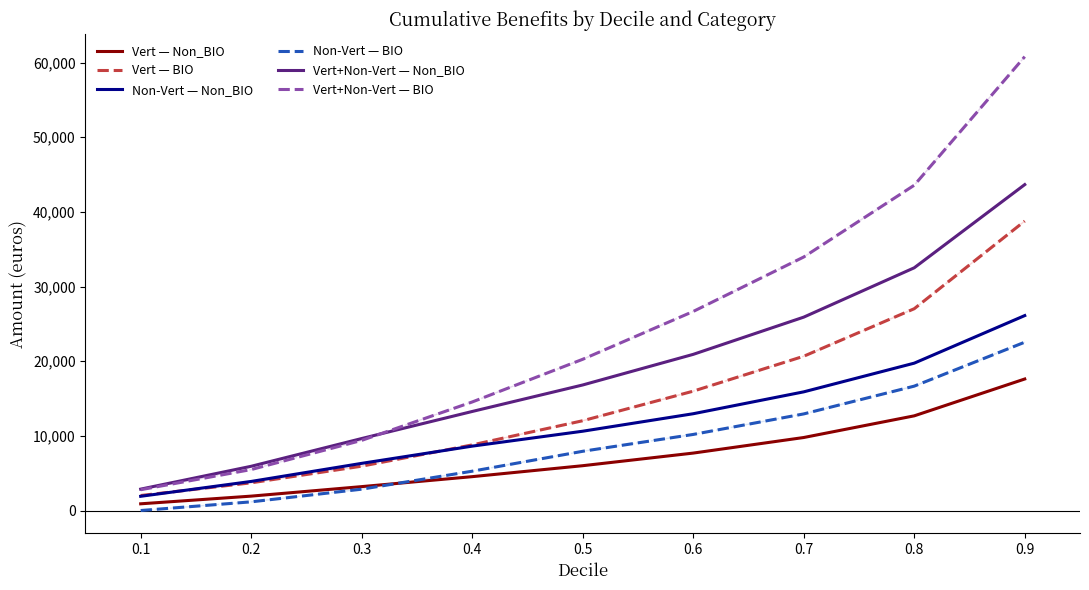

True or false: Vert+Non-Vert — Non_BIO has more than 2 points higher than both neighbors.

False